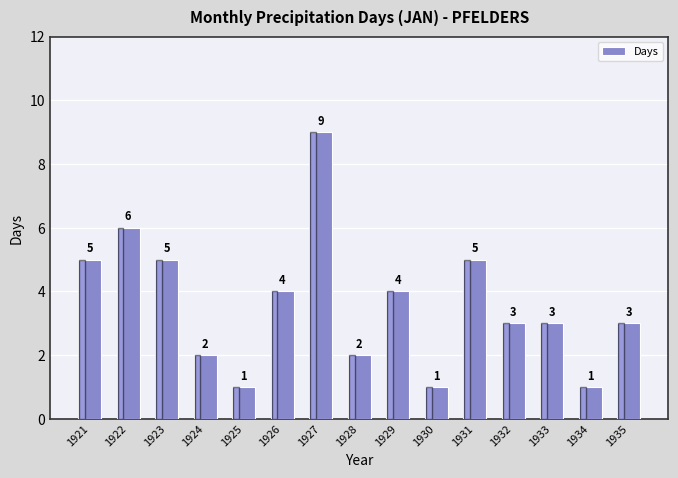

Reading left to right, list all the values displayed in this chart.

1921=5	1922=6	1923=5	1924=2	1925=1	1926=4	1927=9	1928=2	1929=4	1930=1	1931=5	1932=3	1933=3	1934=1	1935=3